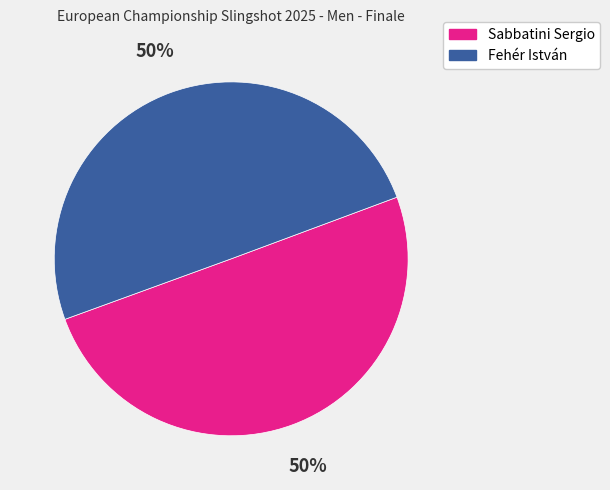

Which slice is the largest?

Sabbatini Sergio